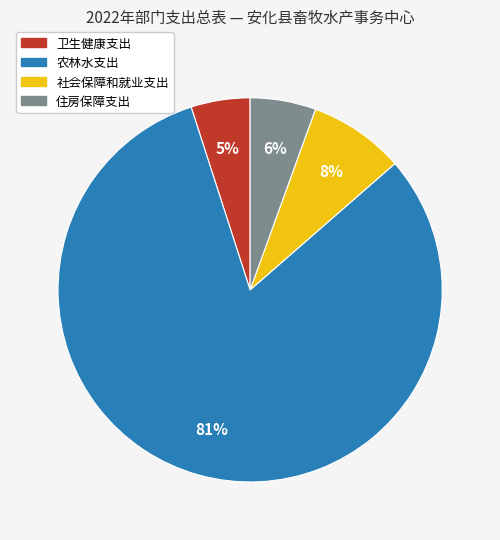

Is the sum of 住房保障支出 and 社会保障和就业支出 greater than half?

No